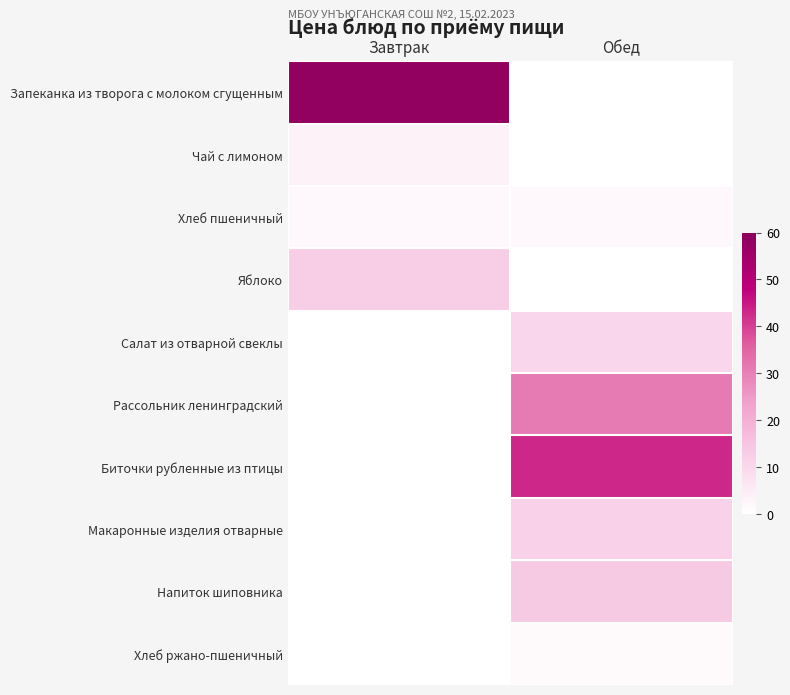

What is the maximum value shown in the chart?

58.1